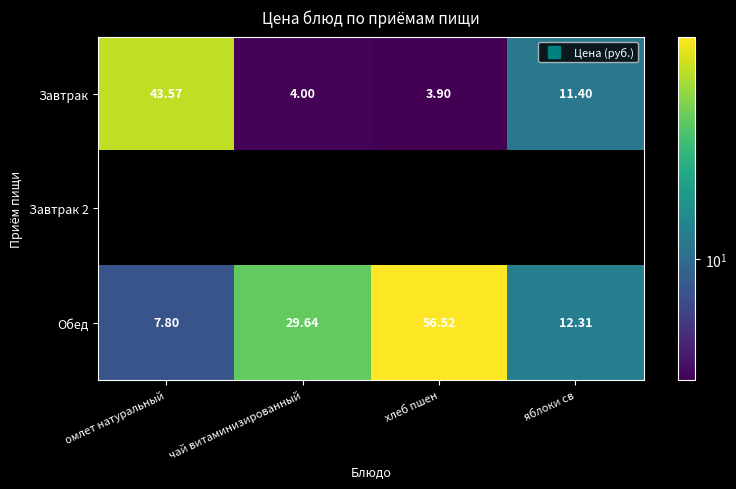

Is the value of Завтрак 2 at чай витаминизированный greater than the value of Обед at омлет натуральный?

No